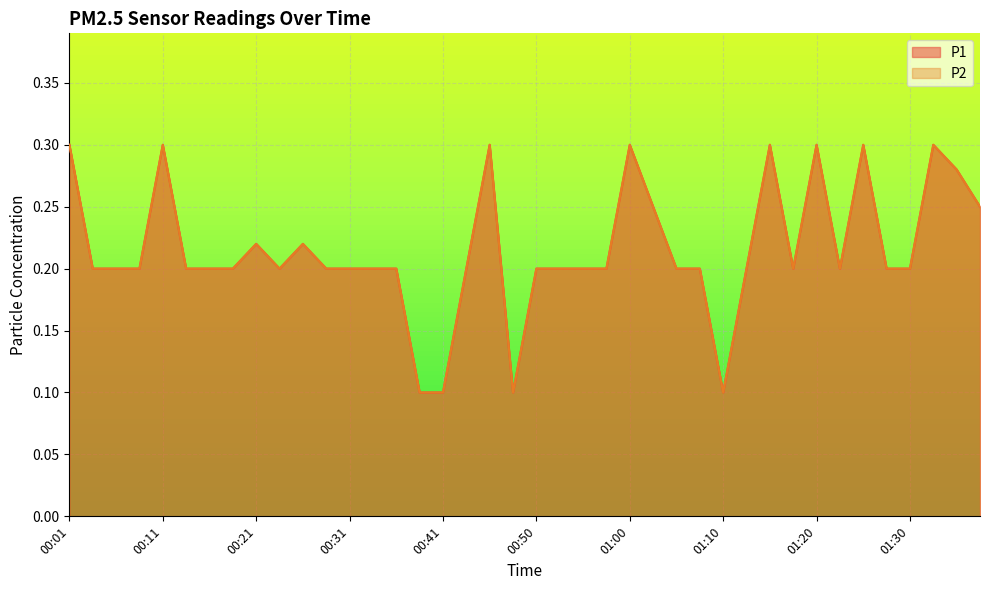

Does the chart display data point markers on the line(s)?

No